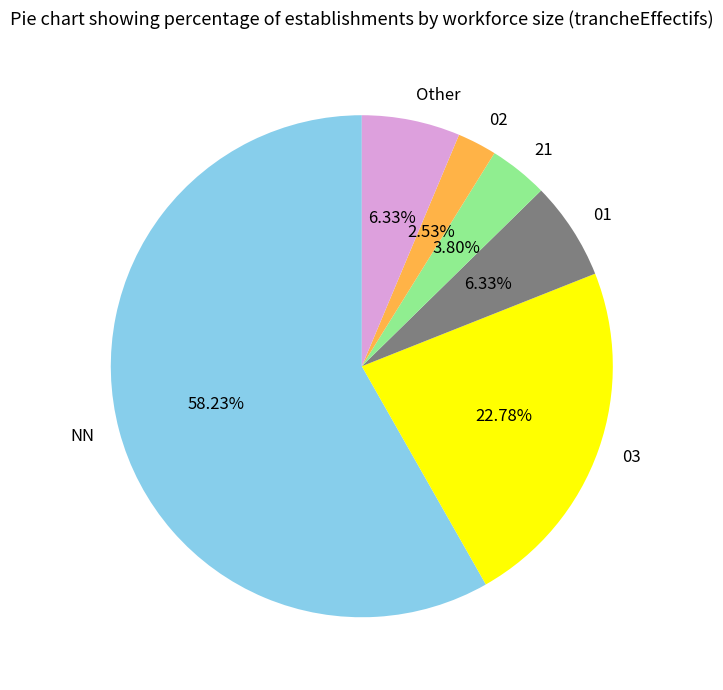

To the nearest percent, what is the difference between the NN and 03 slice percentages?

35%